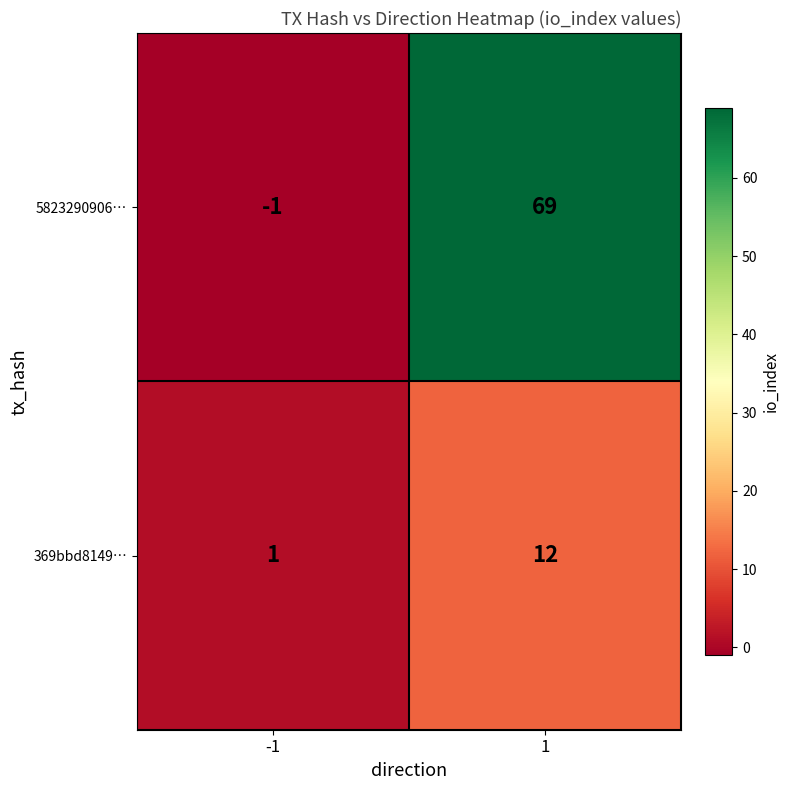

Is the value of 369bbd8149… at -1 greater than the value of 5823290906… at -1?

Yes